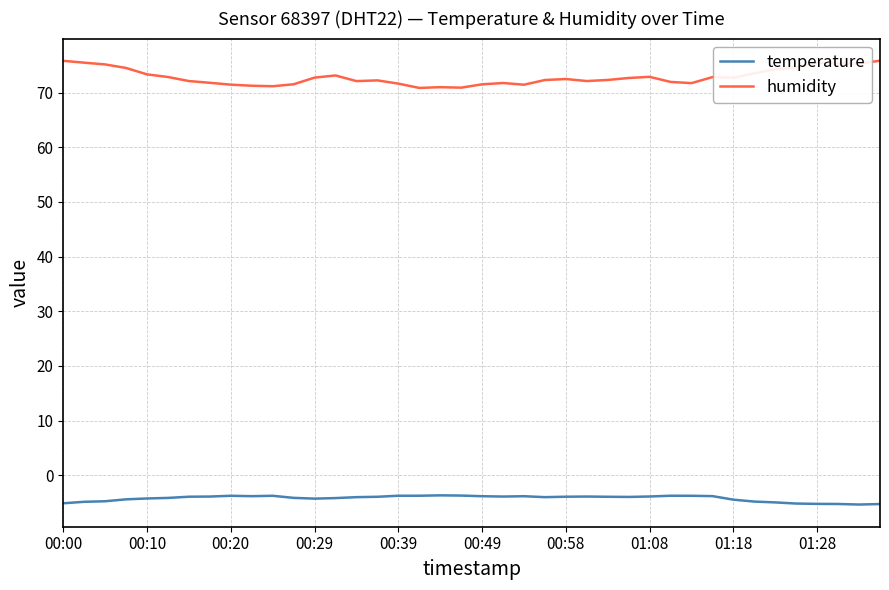

True or false: temperature has more than 0 points higher than both neighbors.

True